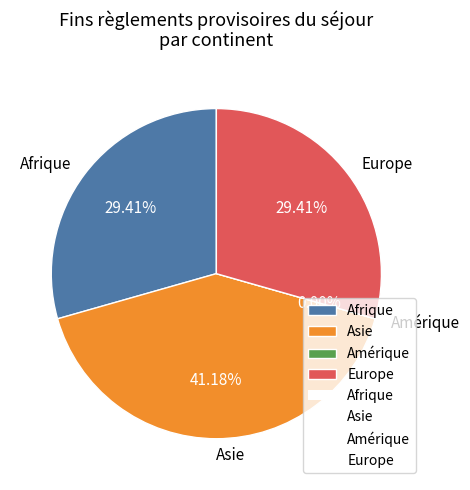

Which category has the biggest portion of the pie?

Asie